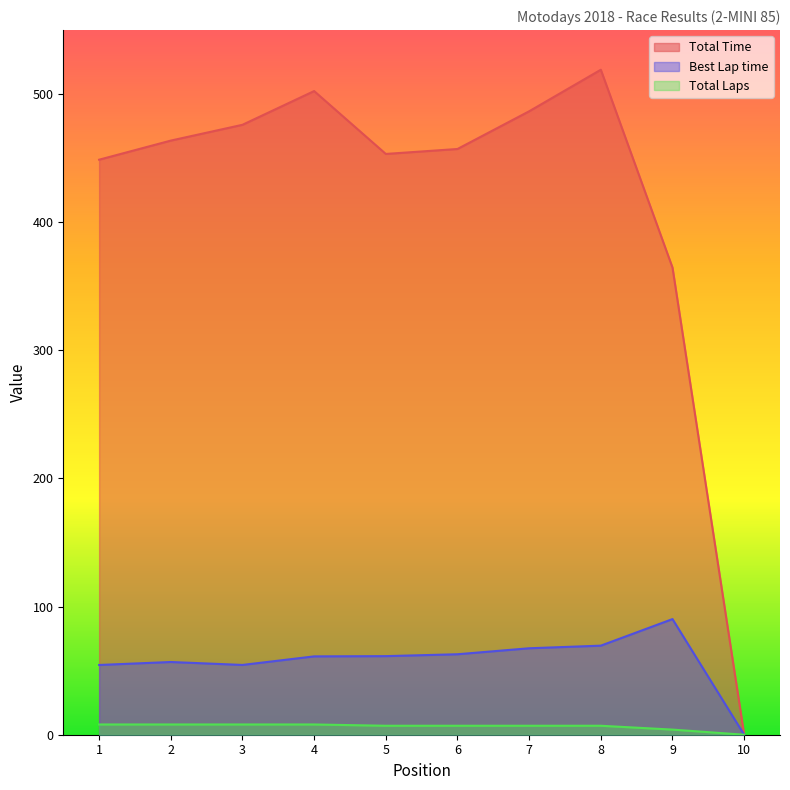

Is it true that Best Lap time equals 61.3 at 5?

True